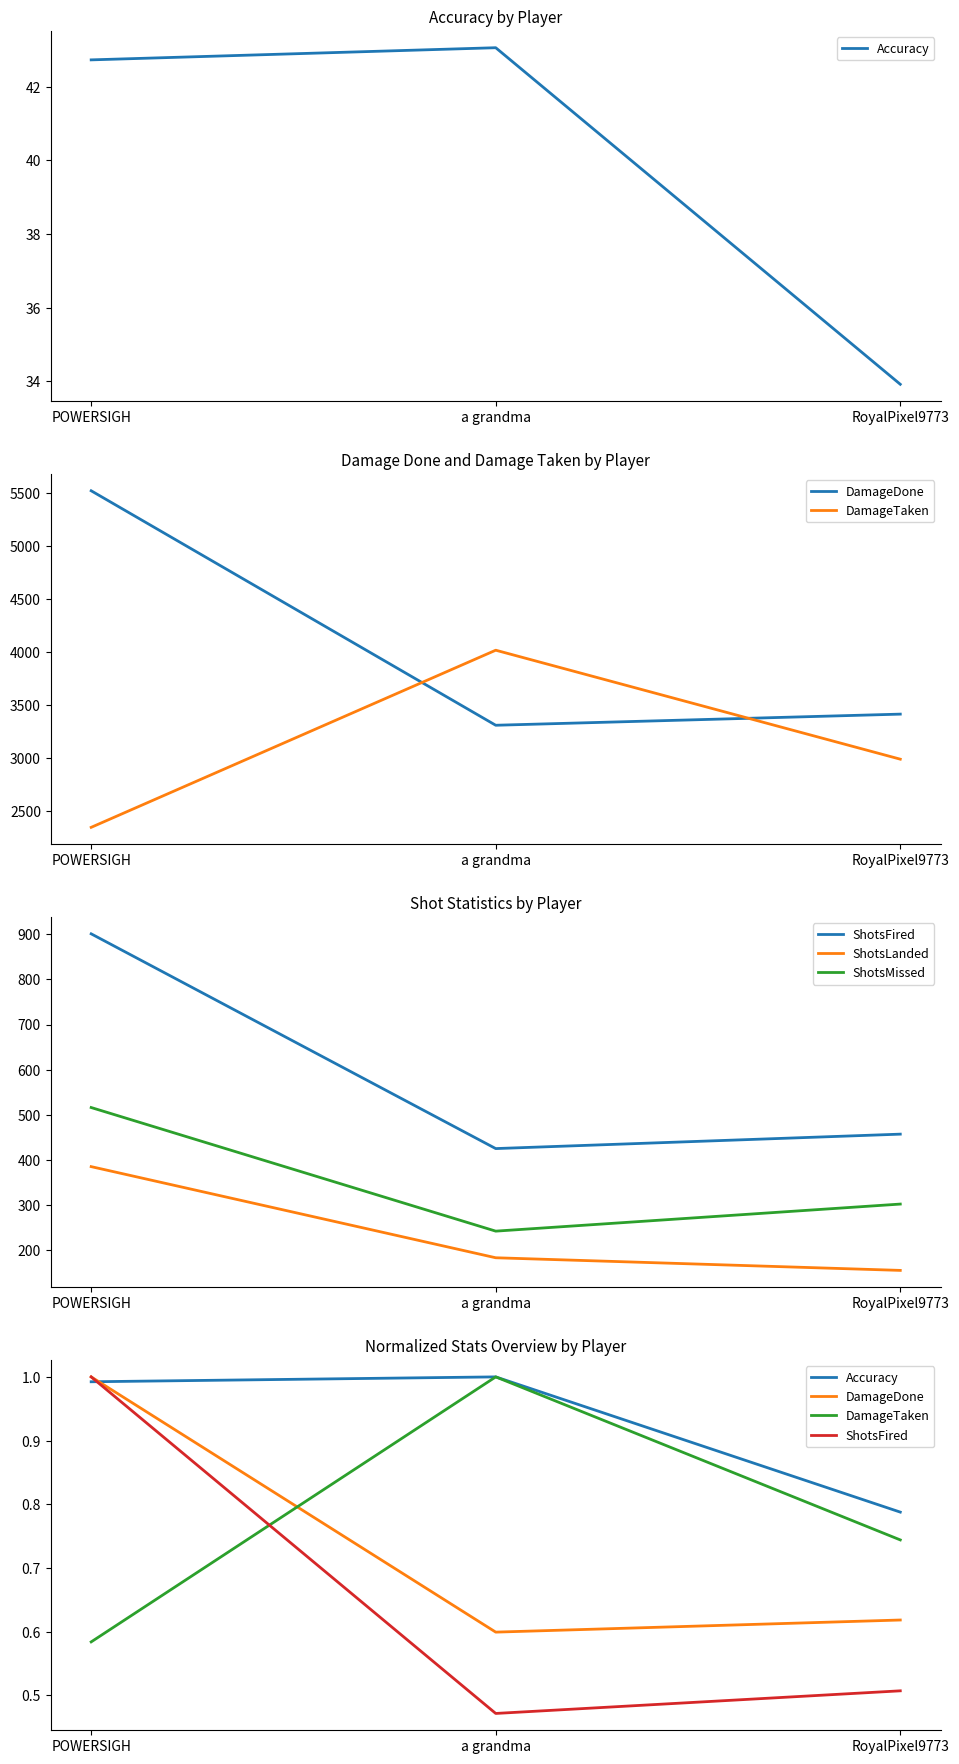

The value of DamageDone at RoyalPixel9773 is 0.6. True or false?

True